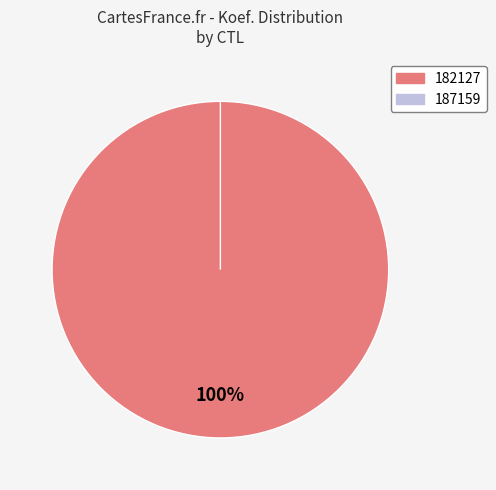

Combined, what portion of the pie is 187159 and 182127?

100.0%